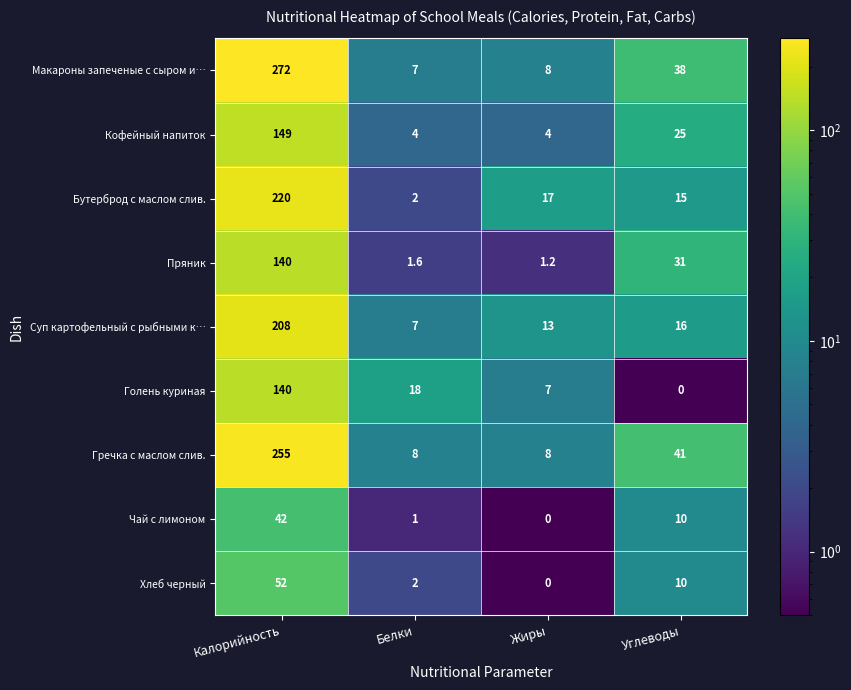

What is the total value across all series at Жиры?

58.2